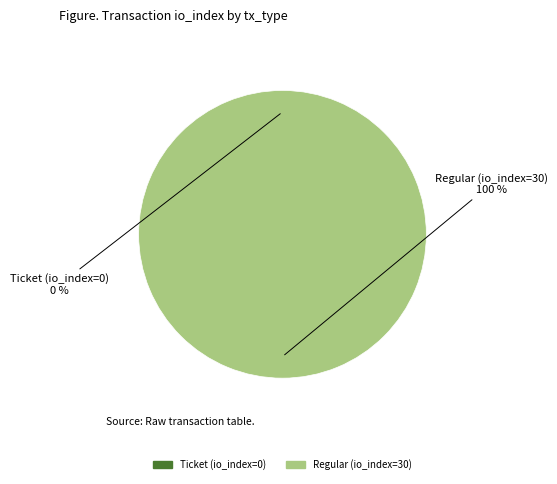

What percentage do Regular (io_index=30) and Ticket (io_index=0) together represent?

100.0%